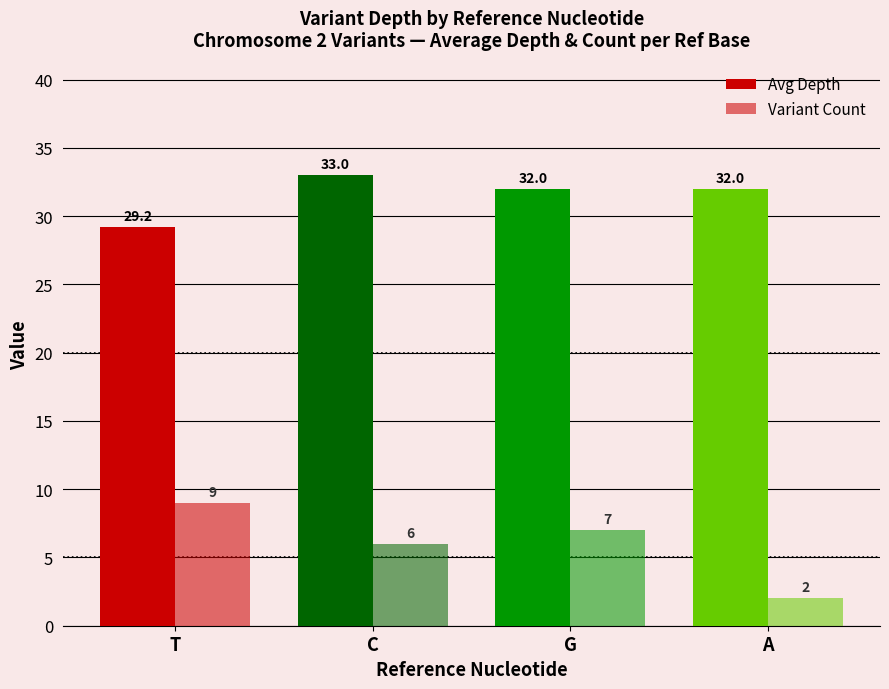

What is the difference between the Avg Depth values at T and C?

3.8